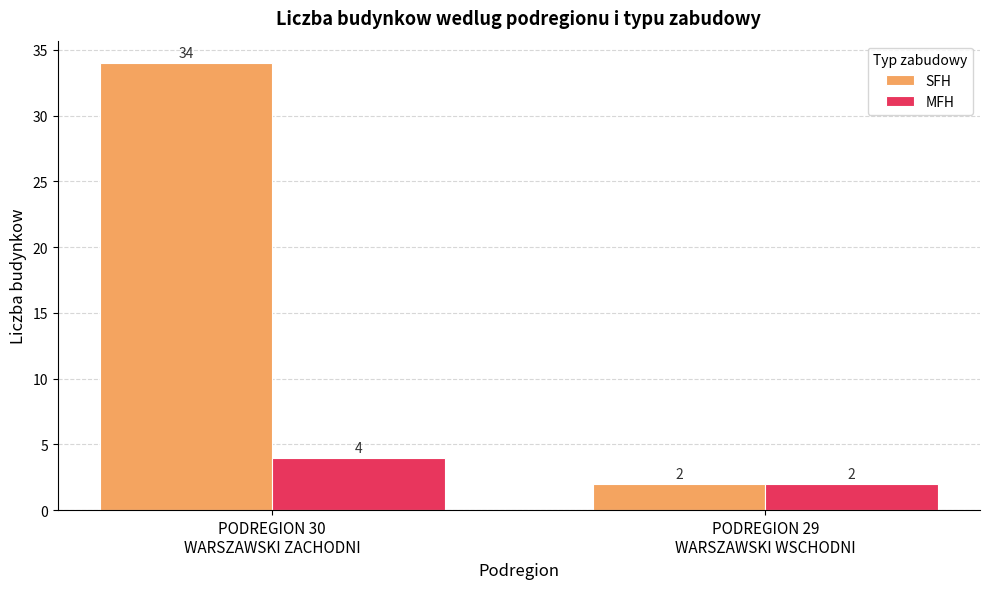

Reading right to left, transcribe all the data shown in this chart.

SFH: 2	34
MFH: 2	4